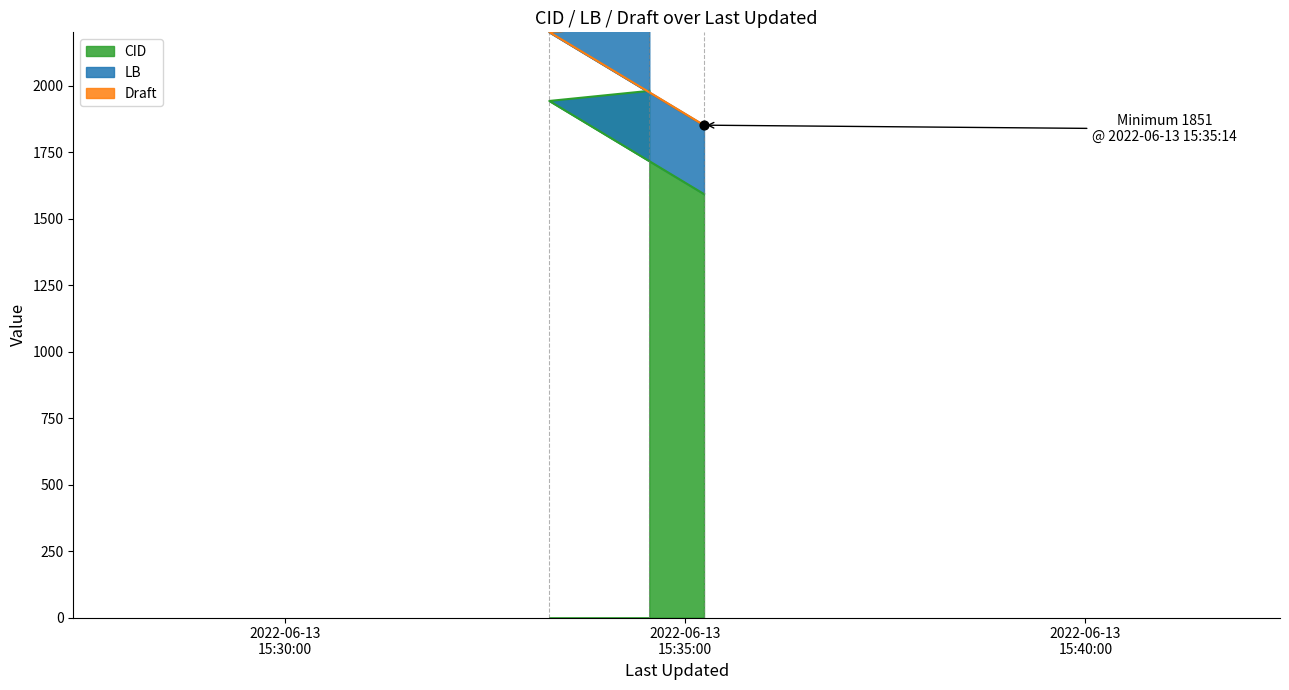

Which series reaches the minimum Y coordinate?

Draft